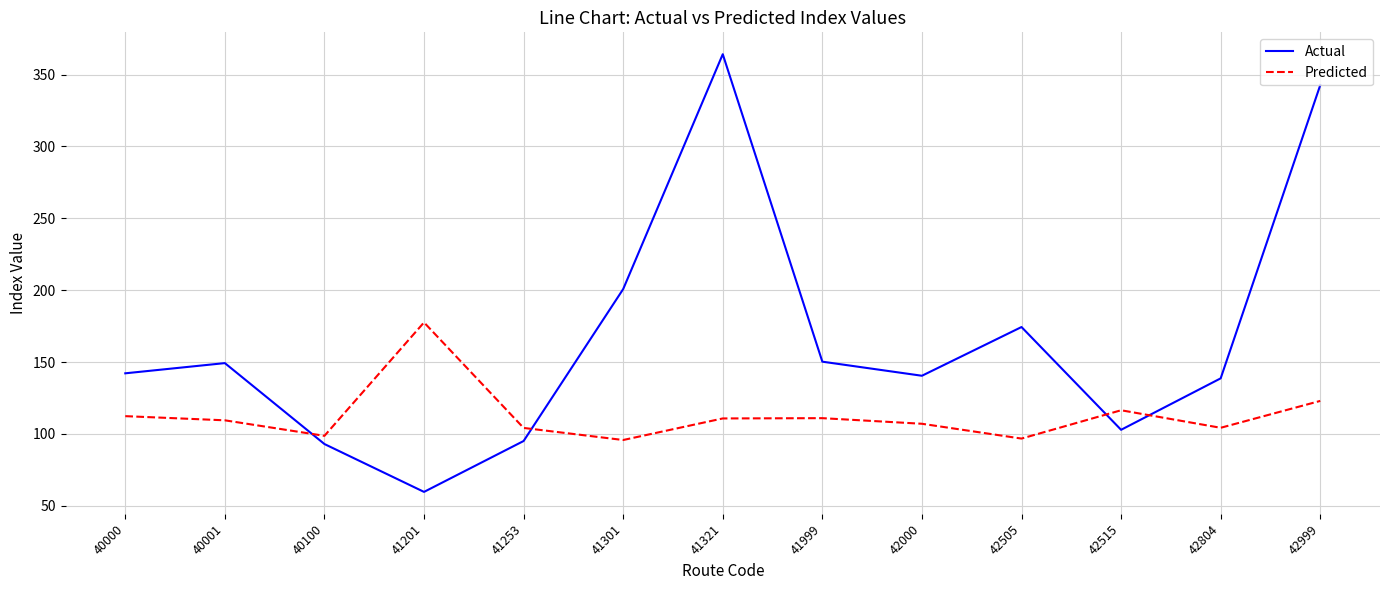

The Actual series shows 364.2 at 41321. True or false?

True